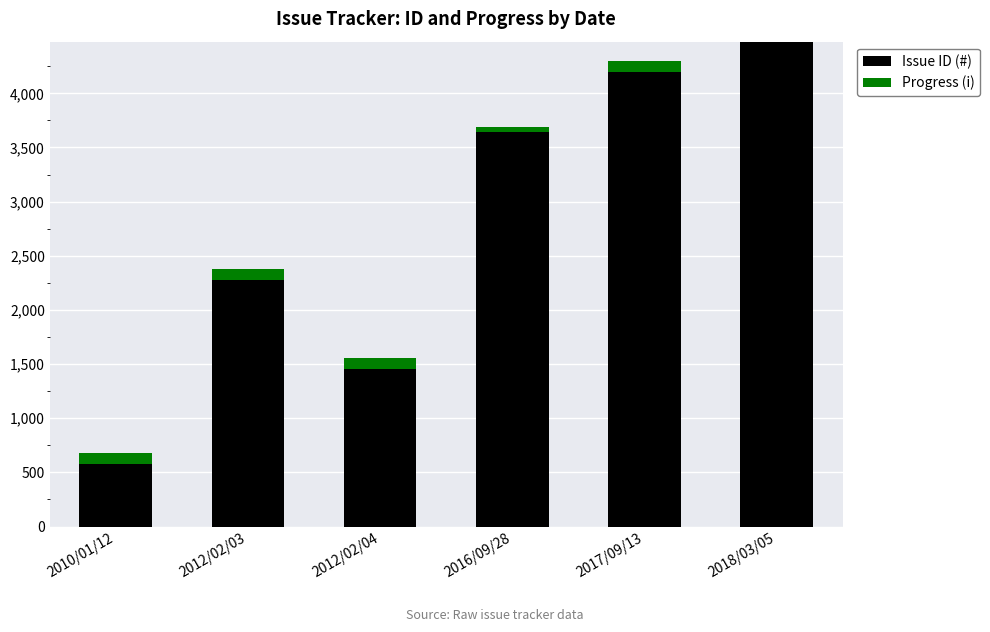

At which label is Issue ID (#) closest to 2527?

2012/02/03